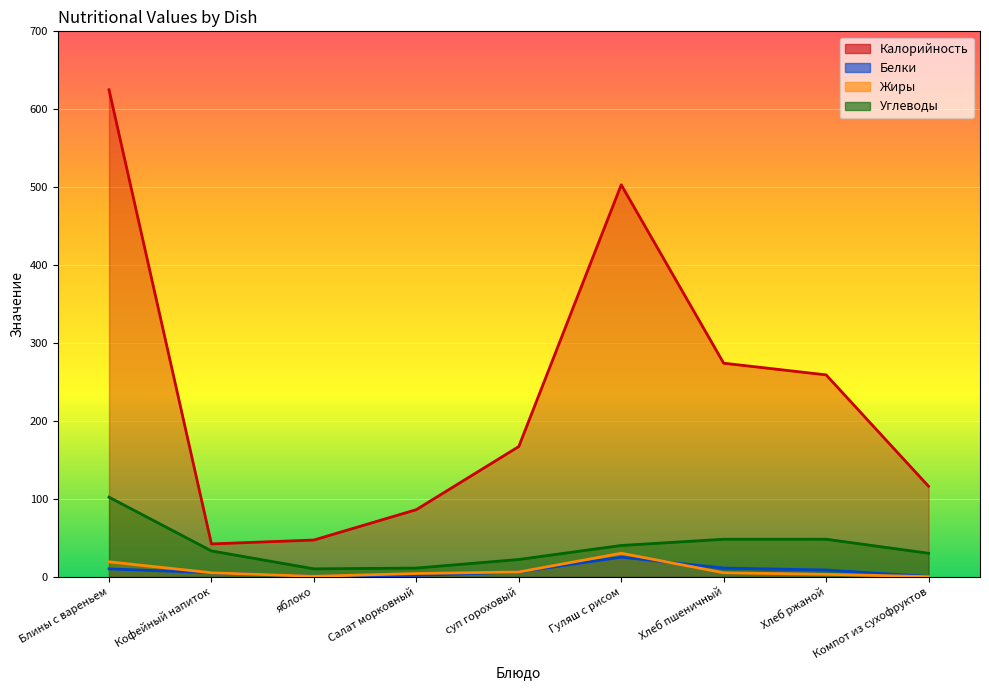

What is the difference between the maximum and second lowest values in the Белки series?

24.6